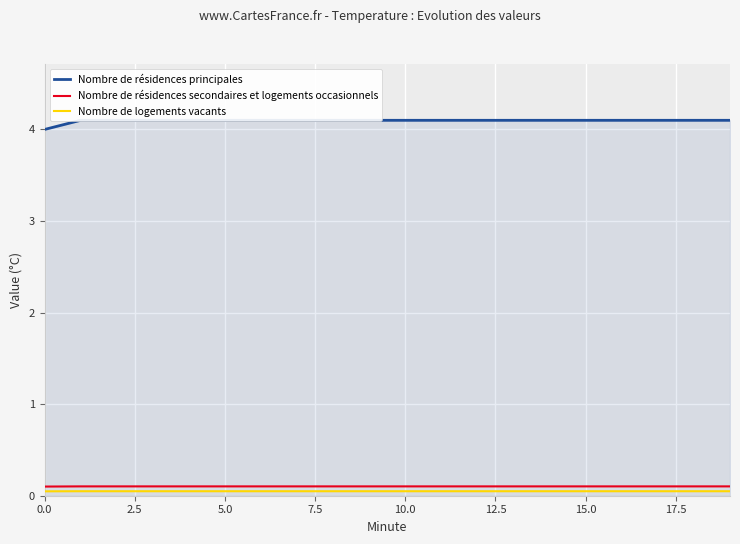

True or false: Nombre de résidences secondaires et logements occasionnels and Nombre de logements vacants cross at least once.

False